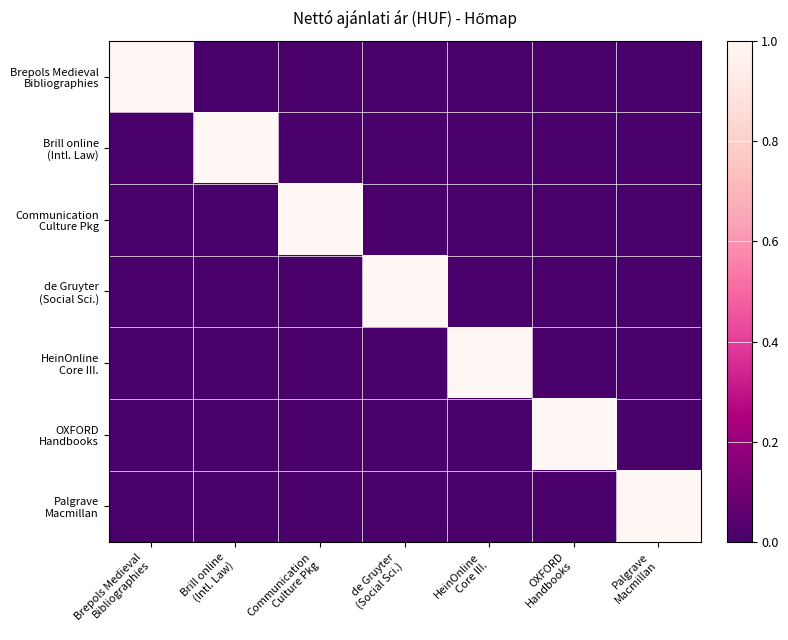

What is the difference between the highest and lowest values at de Gruyter
(Social Sci.)?

1